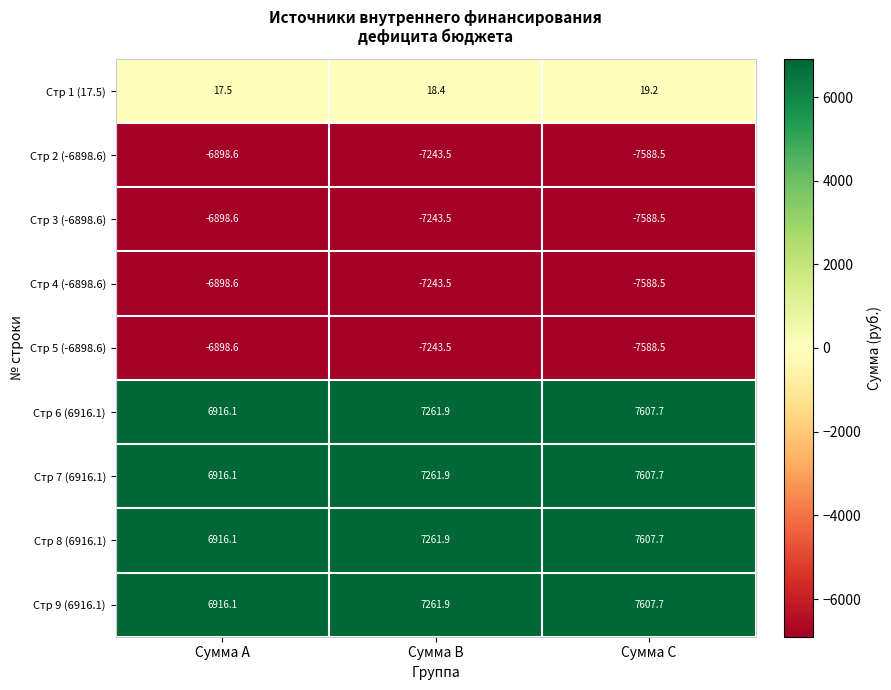

Count the number of data series in this chart.

9